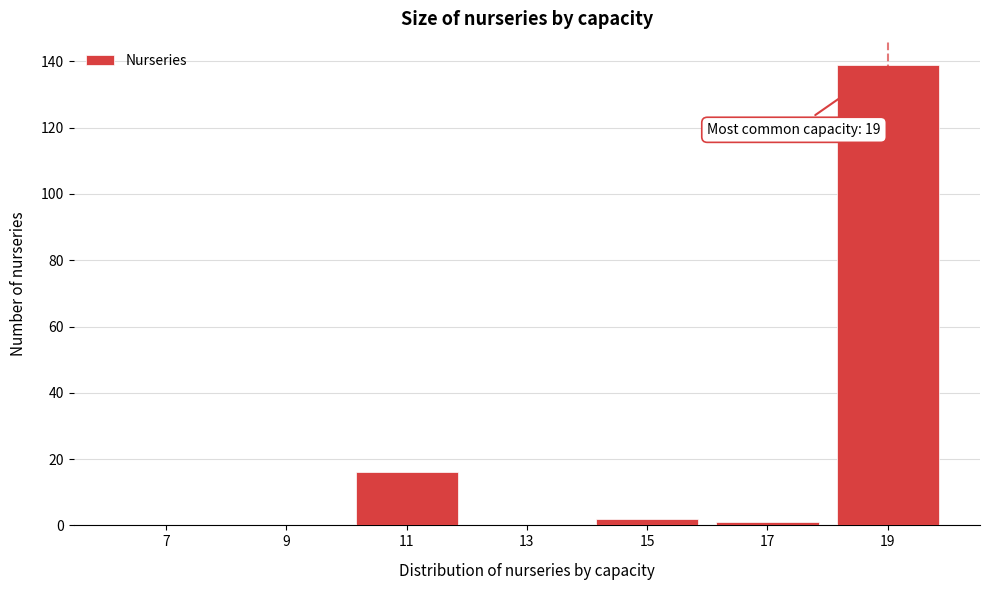

Reading left to right, list all the values displayed in this chart.

7=0	9=0	11=16	13=0	15=2	17=1	19=139